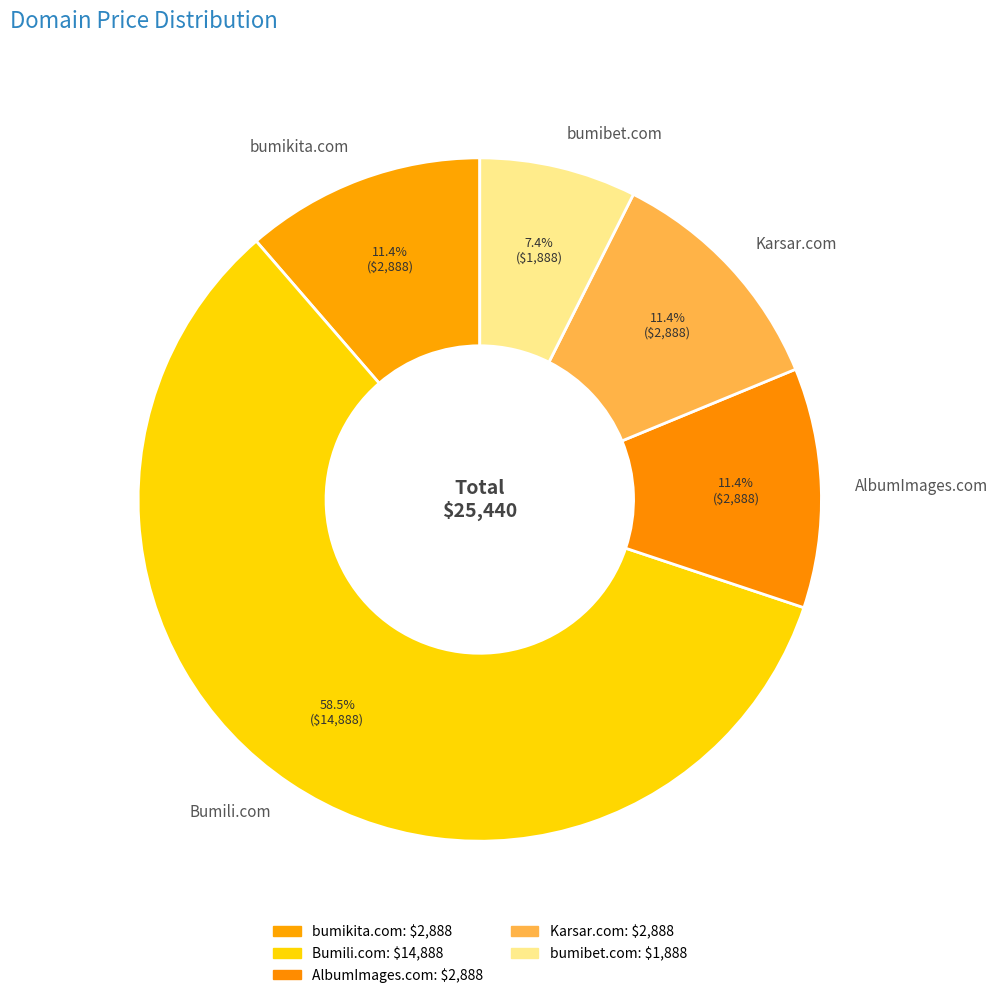

Which slice represents more than half of the pie?

Bumili.com